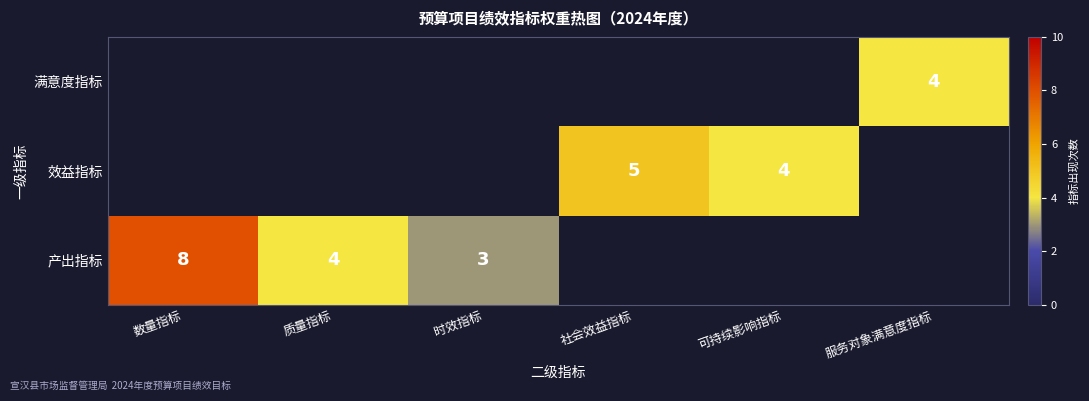

Is it true that 效益指标 equals 5 at 社会效益指标?

True